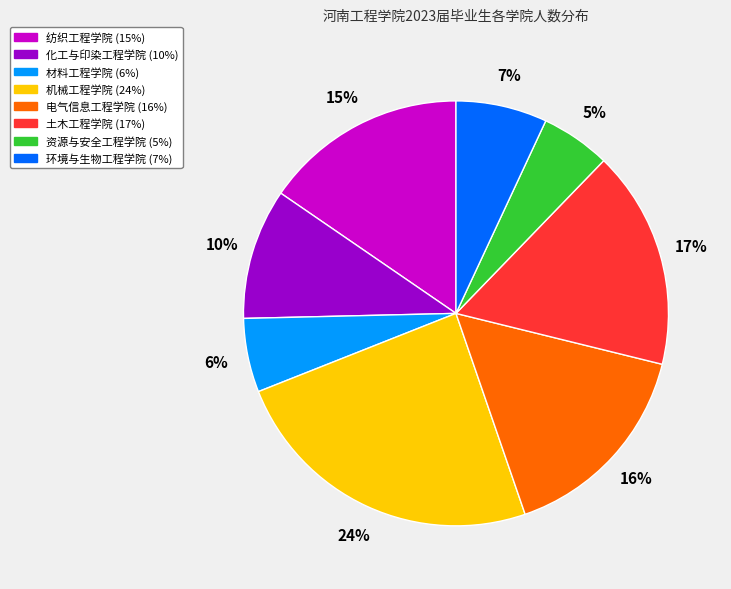

To the nearest percent, what is the difference between the 资源与安全工程学院 and 纺织工程学院 slice percentages?

10%